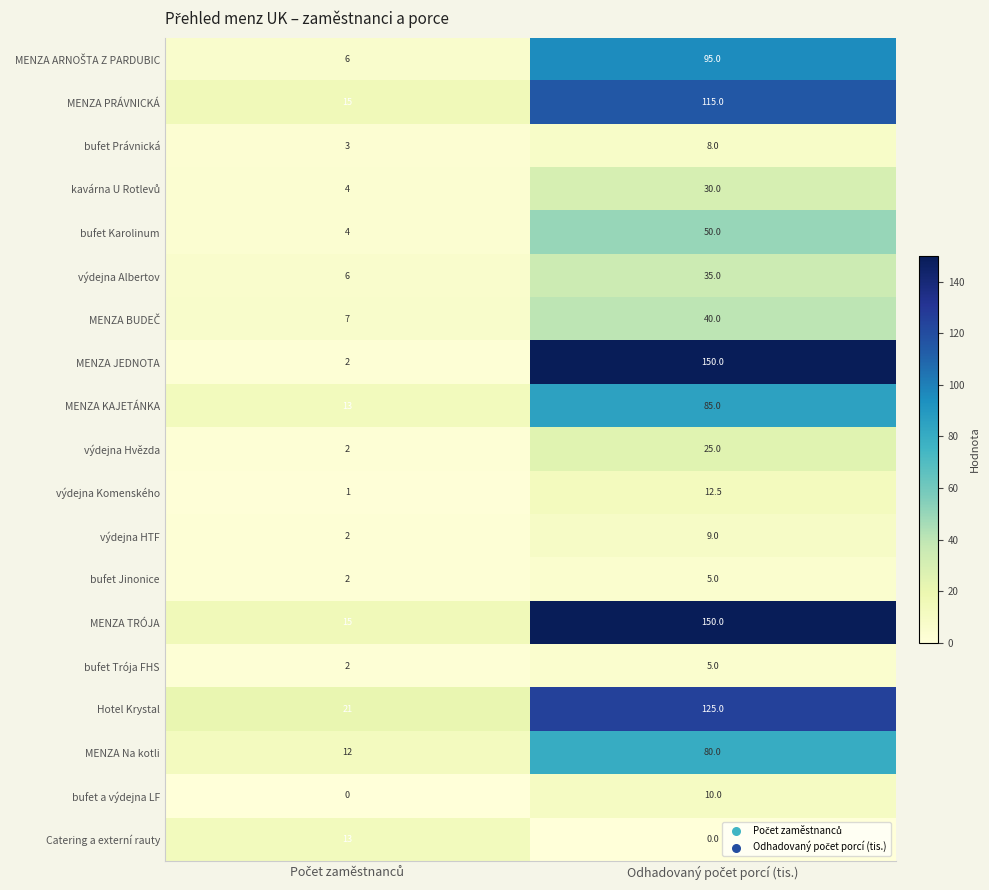

What is the maximum value shown in the chart?

150.0